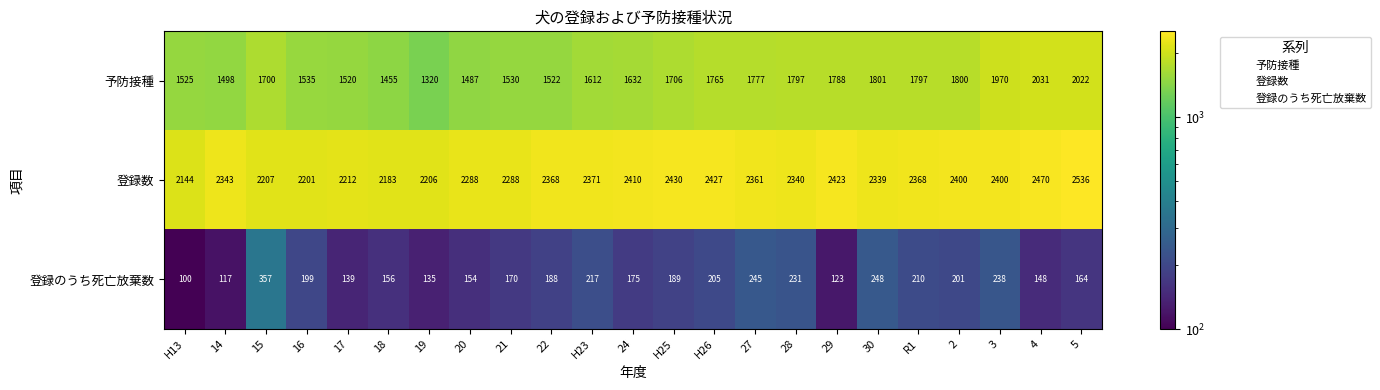

At which category is the sum across all series the highest?

5